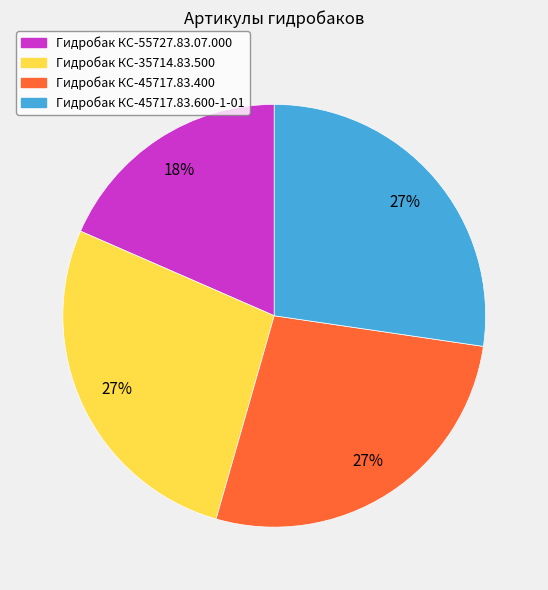

The Гидробак КС-35714.83.500 slice represents 33% of the pie. True or false?

False